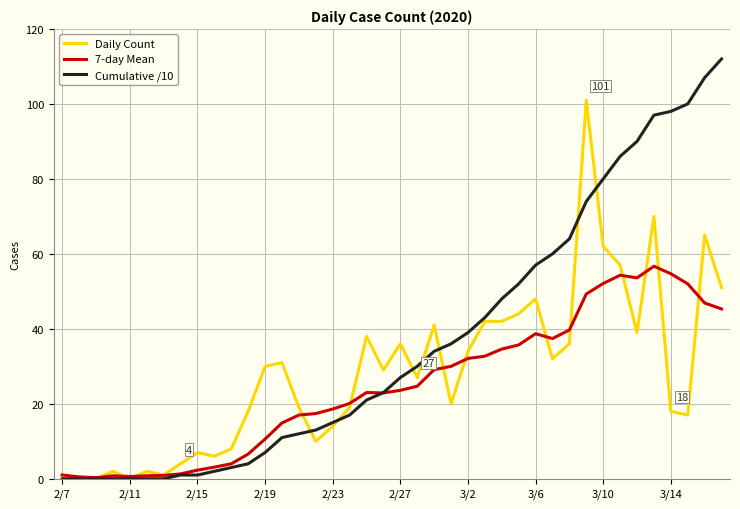

Which series has the widest spread of values?

Cumulative /10